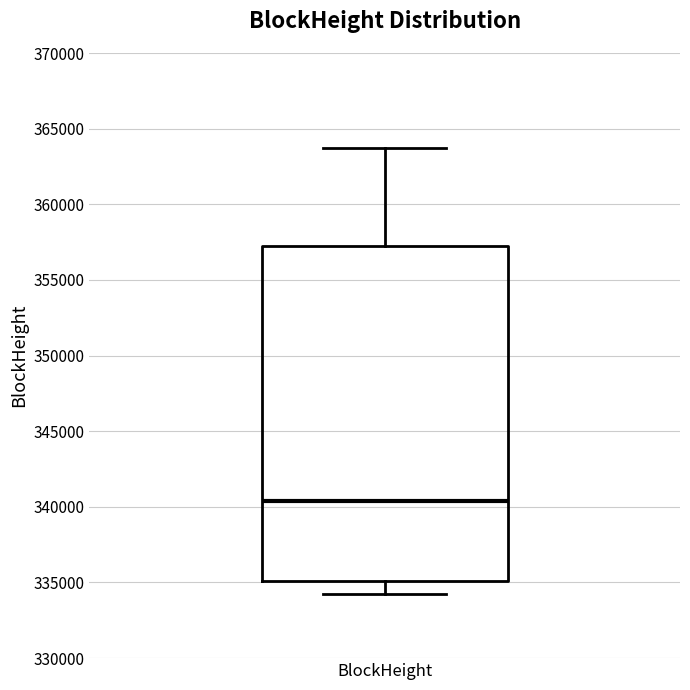

Read this box plot against the y-axis: the position of the median line, the range covered by the box, and the ends of both whiskers. The values are not printed on the chart, so give them approximately, as read against the axis.

median 340500, box 335000 to 357000, whiskers 334000 to 364000